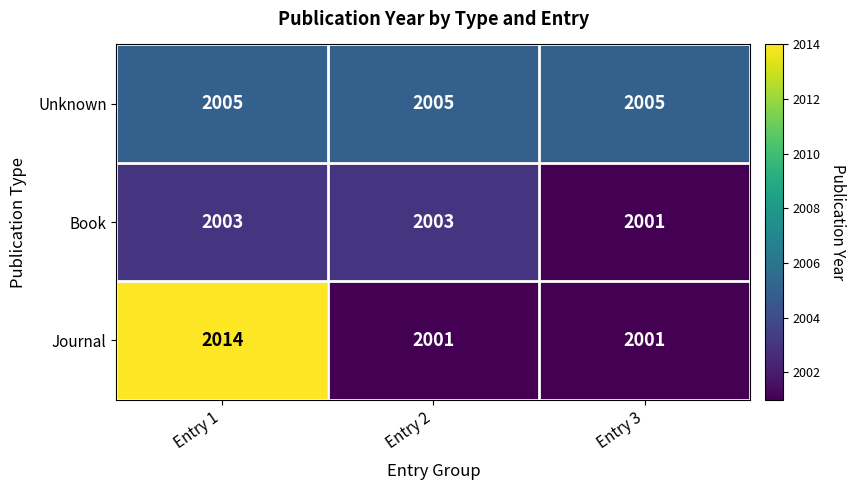

Which label corresponds to the largest value in the chart?

Entry 1